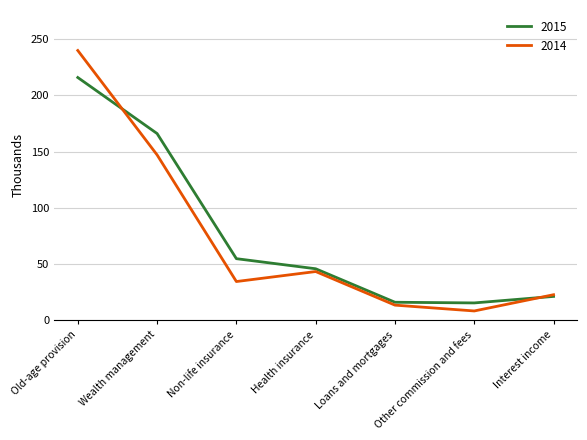

In 2014, how many points are lower than both neighbors (excluding endpoints)?

2